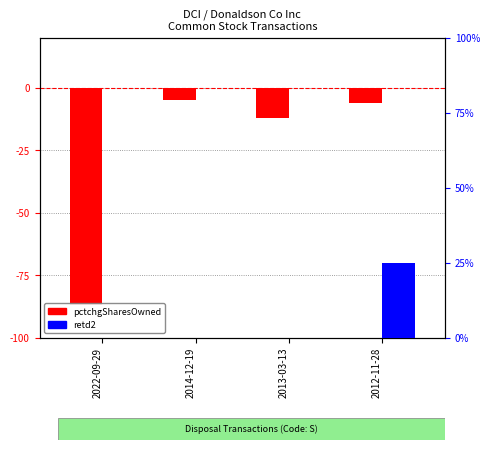

At how many categories does at least one series exceed -58?

4